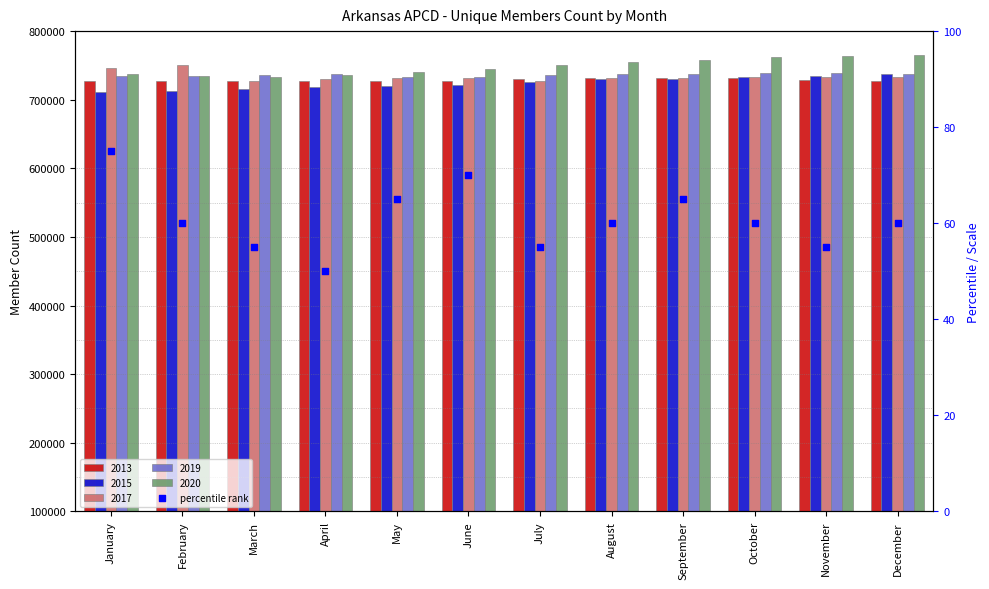

What is the change in value from February to July?

-5